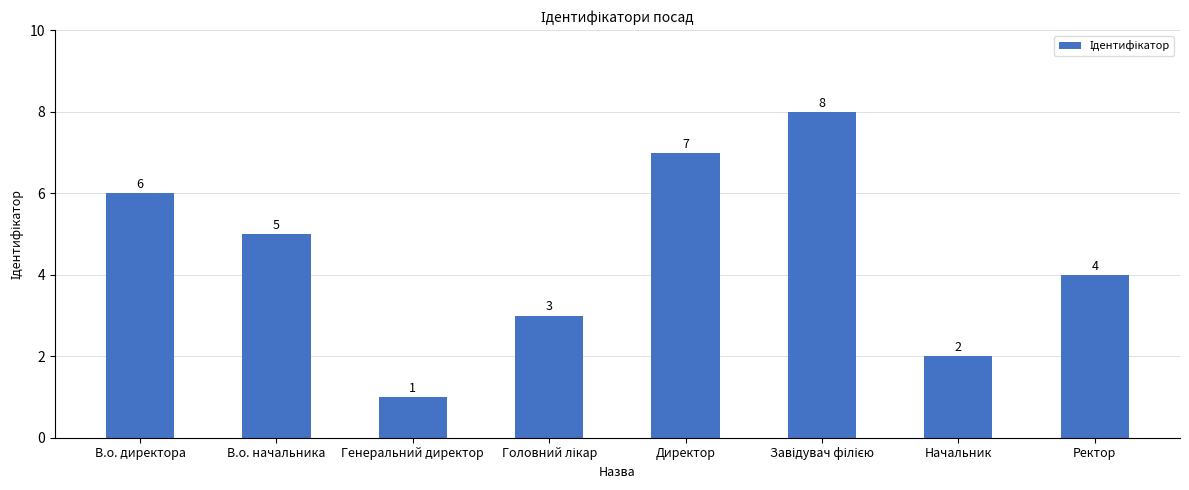

Are the bars horizontal?

No